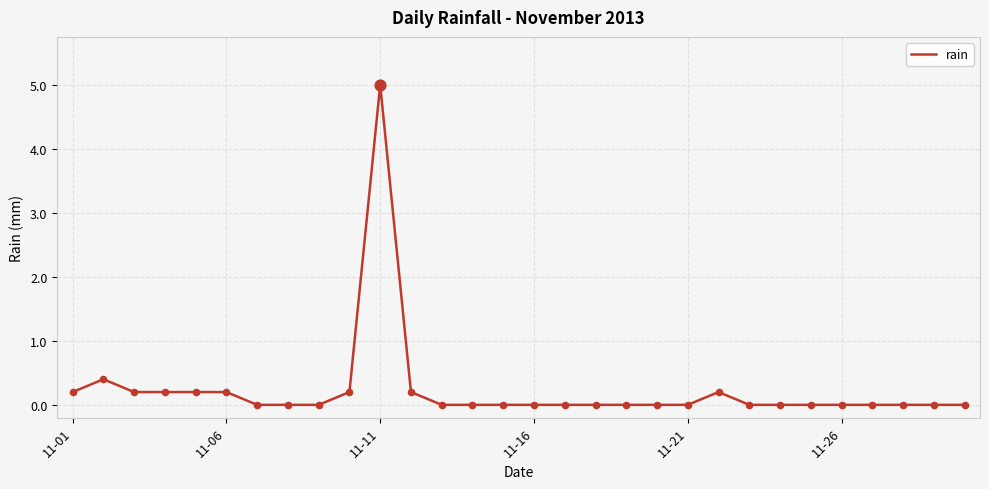

What is the greatest value displayed?

5.0